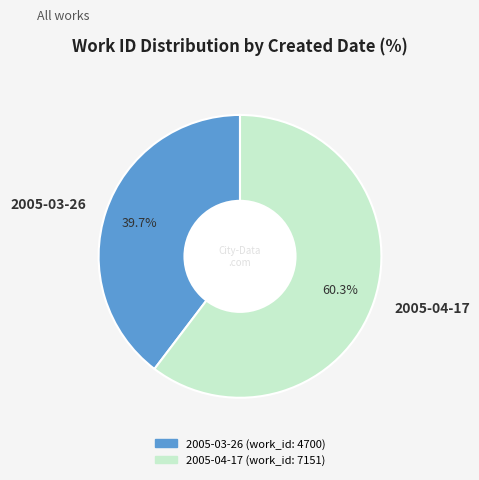

To the nearest percent, what percentage of the pie is 2005-03-26?

40%